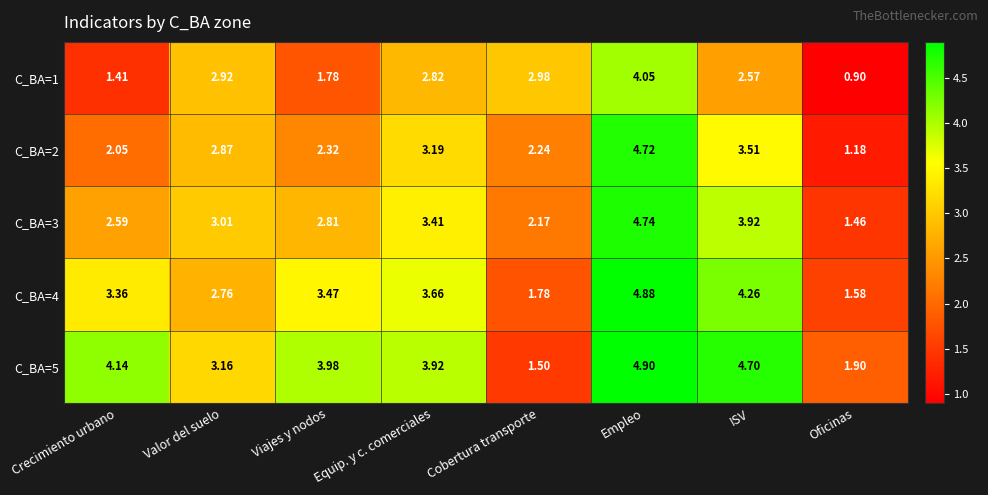

Count the number of categories in the chart.

8